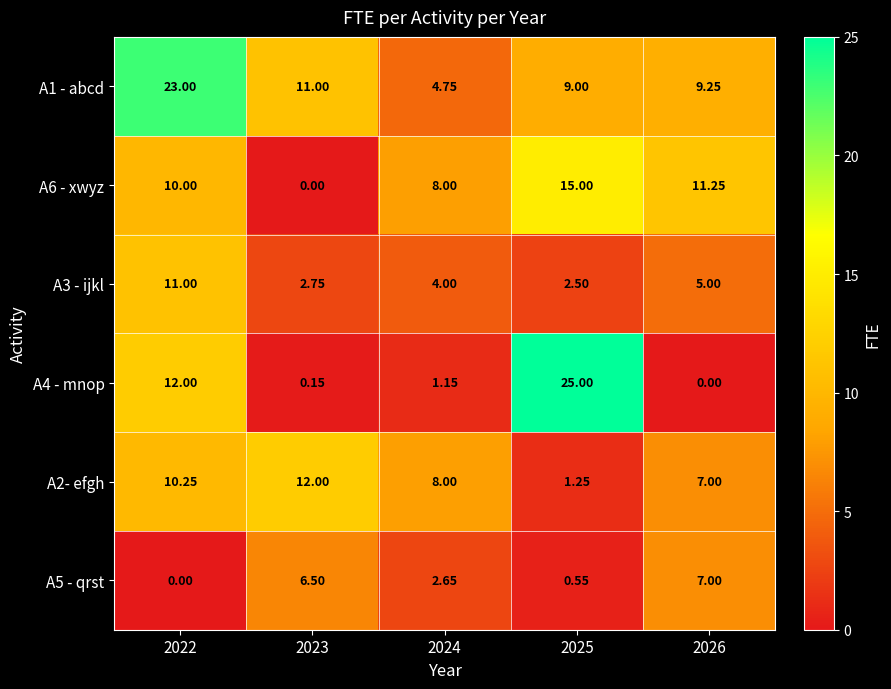

Is the value of A3 - ijkl at 2024 greater than the value of A5 - qrst at 2022?

Yes